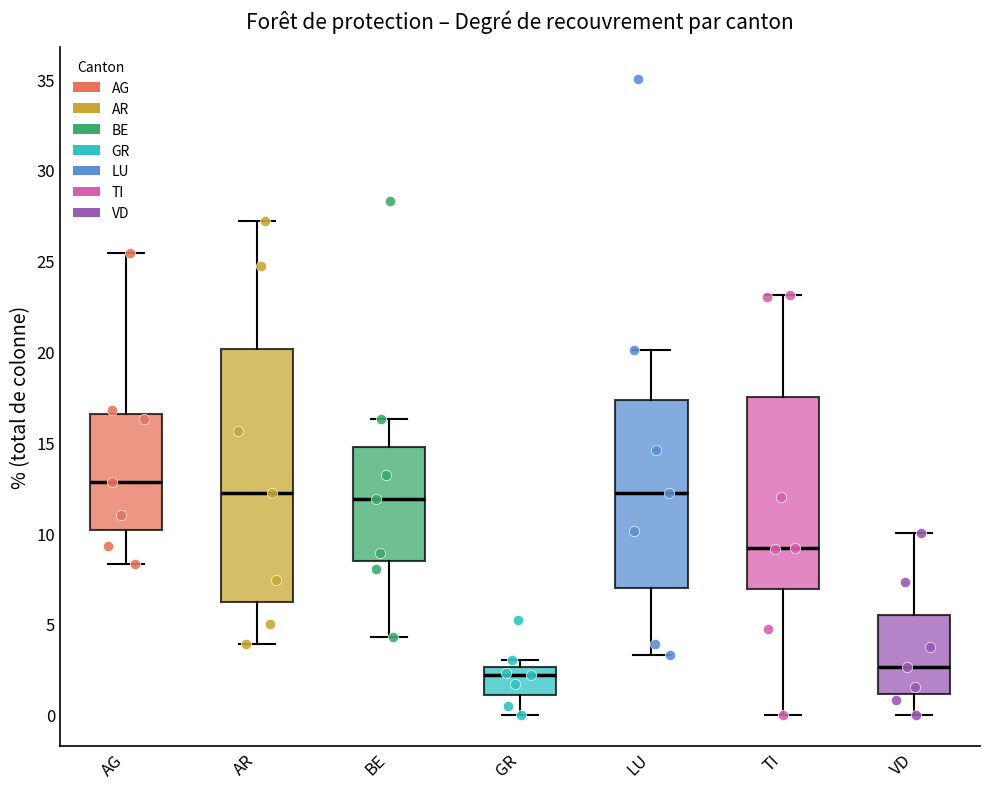

Reading left to right, read every box against the y-axis: the position of its median line, the range the box covers, and the ends of its whiskers. The values are not printed on the chart, so give them approximately, as read against the axis.

AG: median 13.0, box 10.0 to 16.5, whiskers 8.5 to 25.5
AR: median 12.0, box 6.0 to 20.0, whiskers 4.0 to 27.0
BE: median 12.0, box 8.5 to 15.0, whiskers 4.5 to 16.5
GR: median 2.0, box 1.0 to 2.5, whiskers 0.0 to 3.0
LU: median 12.0, box 7.0 to 17.5, whiskers 3.5 to 20.0
TI: median 9.0, box 7.0 to 17.5, whiskers 0.0 to 23.0
VD: median 2.5, box 1.0 to 5.5, whiskers 0.0 to 10.0